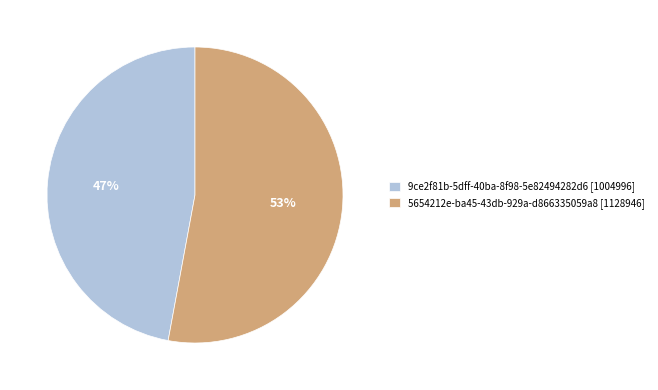

To the nearest percent, what is the average slice percentage?

50%